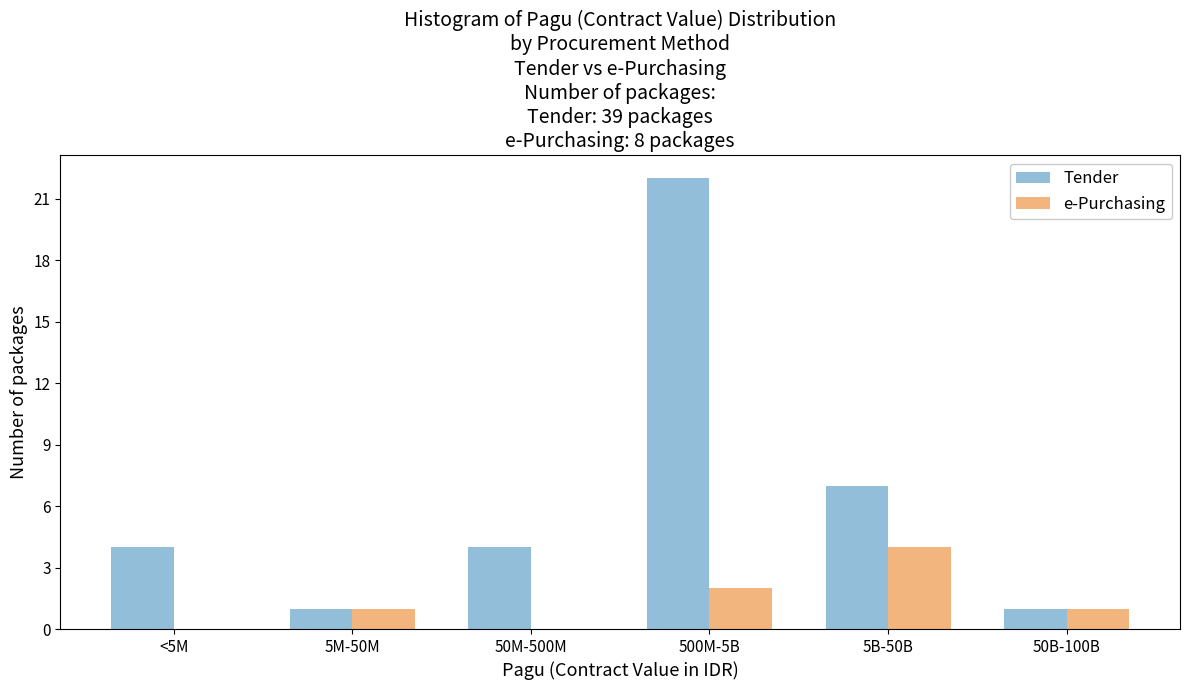

Reading left to right, list all the values displayed in this chart.

Tender: <5M=4	5M-50M=1	50M-500M=4	500M-5B=22	5B-50B=7	50B-100B=1
e-Purchasing: <5M=0	5M-50M=1	50M-500M=0	500M-5B=2	5B-50B=4	50B-100B=1